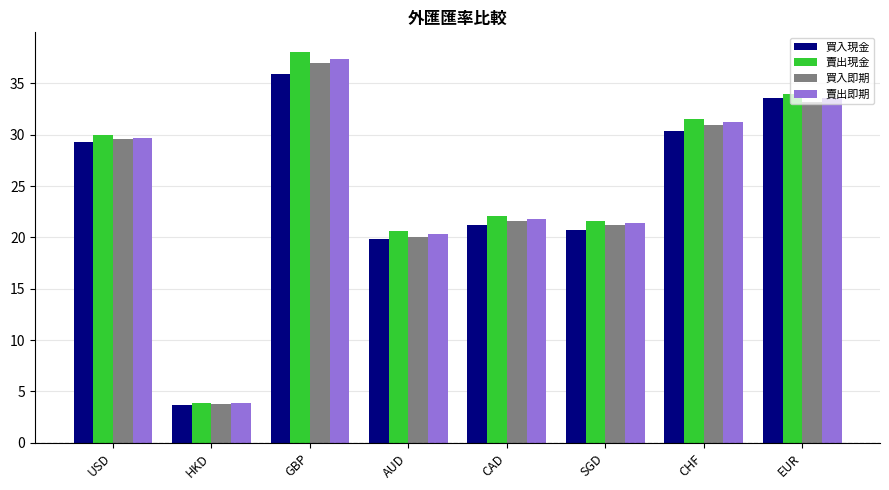

At which category is the sum across all series the highest?

GBP